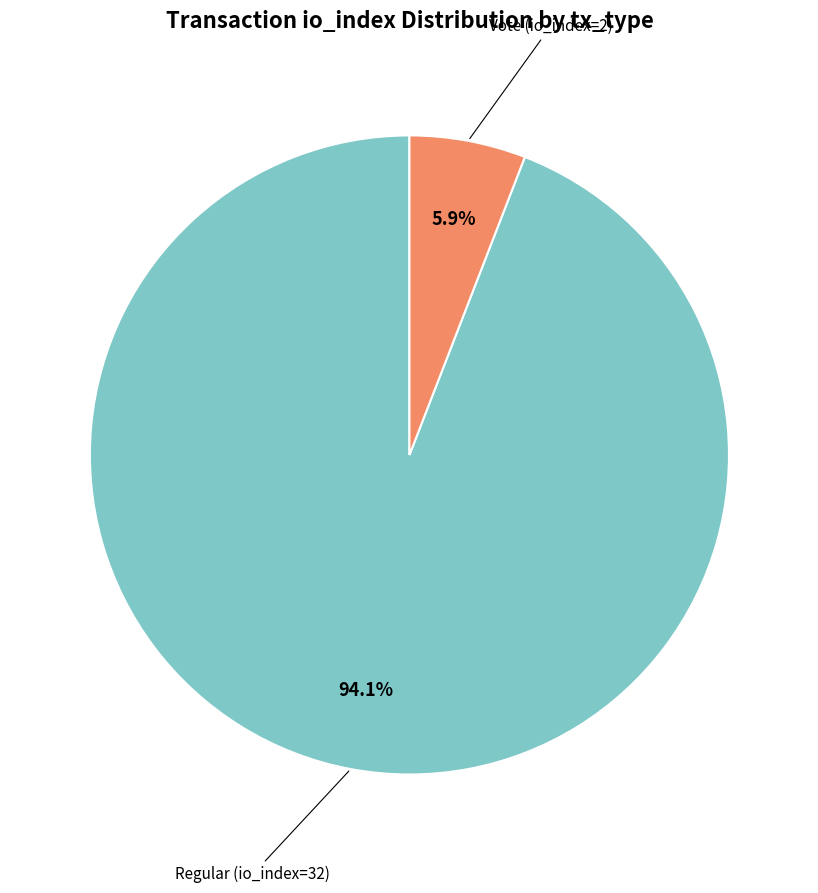

Does any single category account for the majority?

Yes